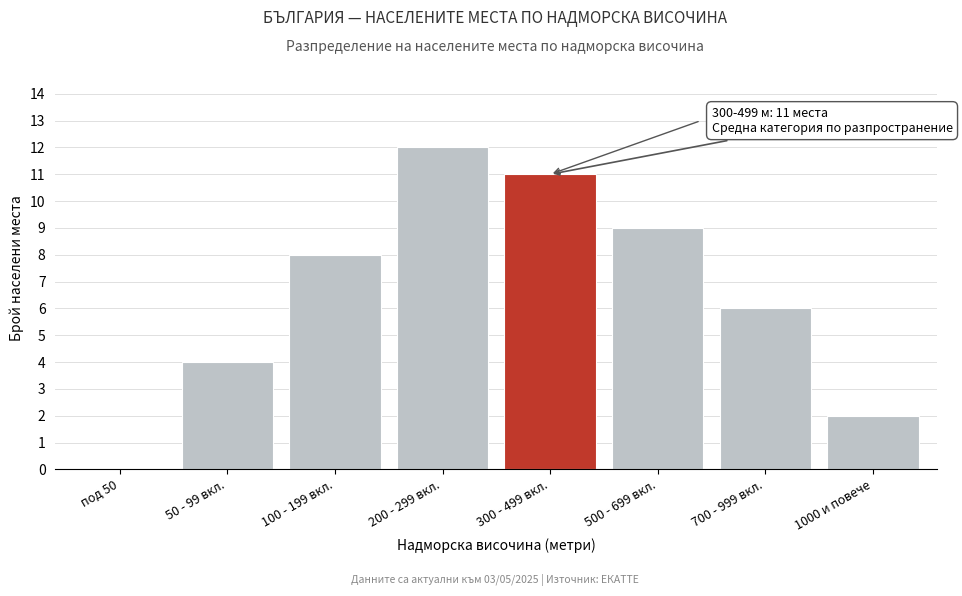

Reading left to right, what are all the values shown in this chart?

под 50=0	50 - 99 вкл.=4	100 - 199 вкл.=8	200 - 299 вкл.=12	300 - 499 вкл.=11	500 - 699 вкл.=9	700 - 999 вкл.=6	1000 и повече=2